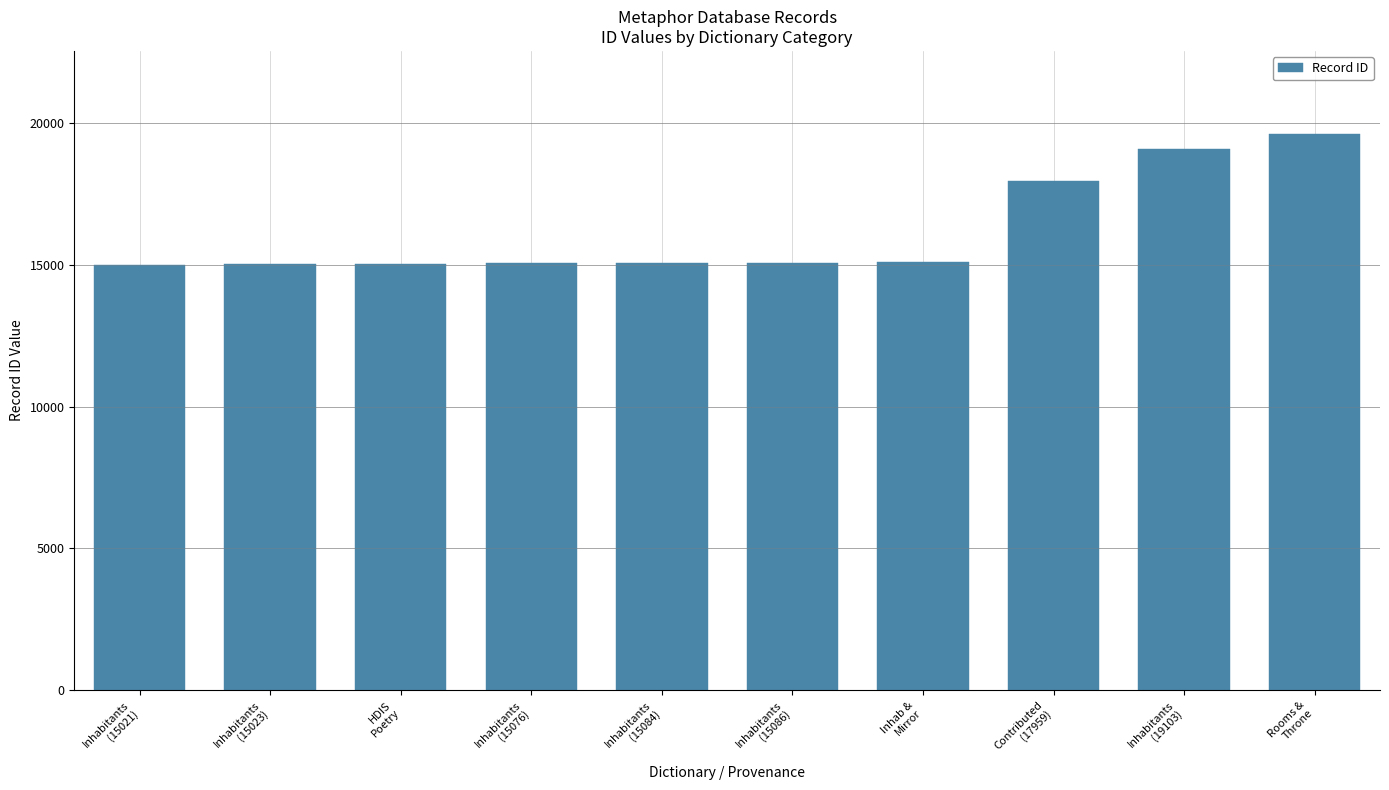

What is the average value?

16211